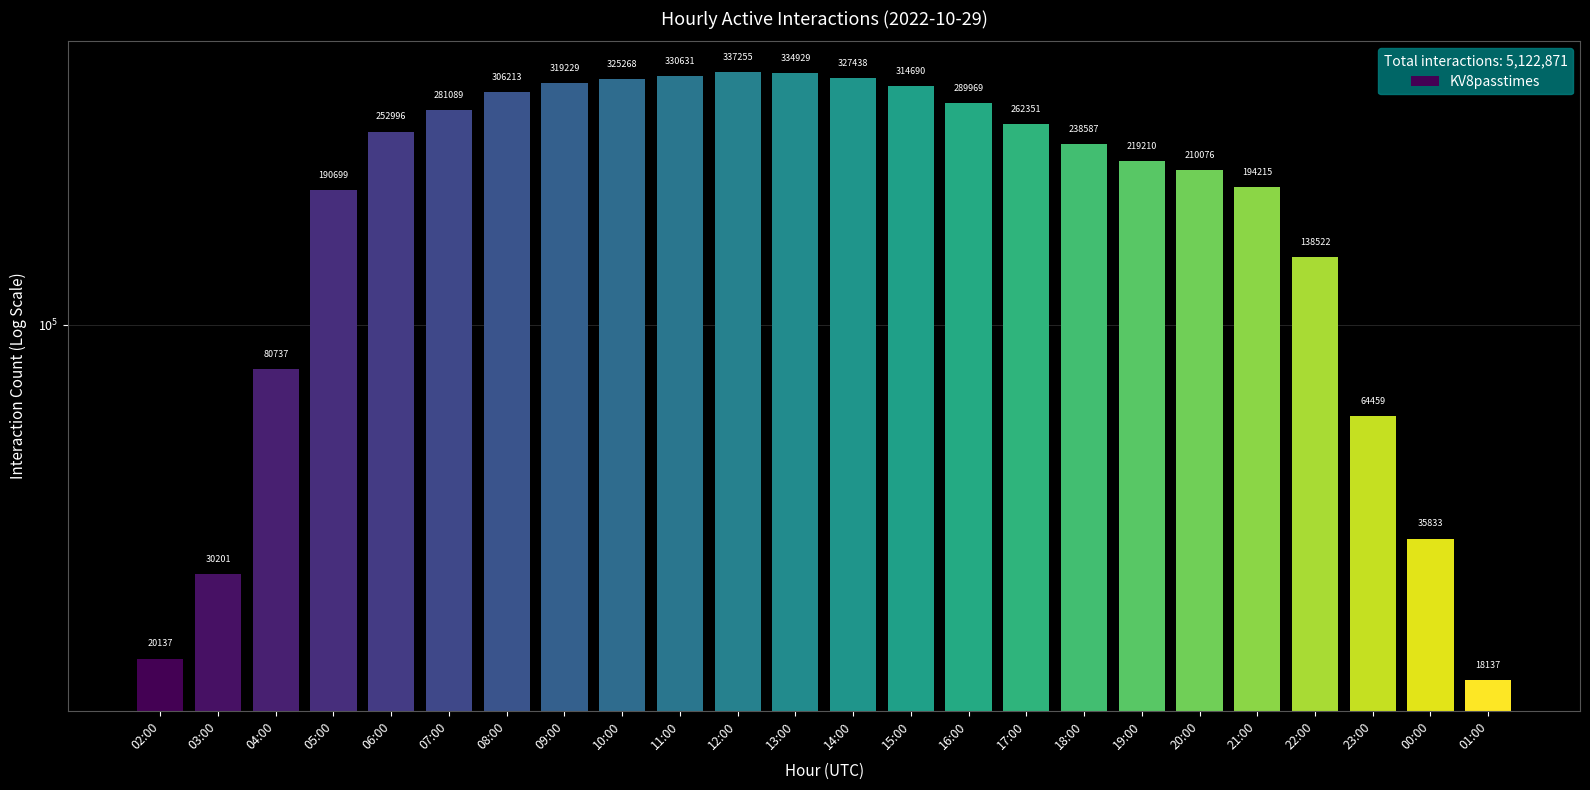

What is the ratio of the value at 09:00 to the value at 03:00?

10.6